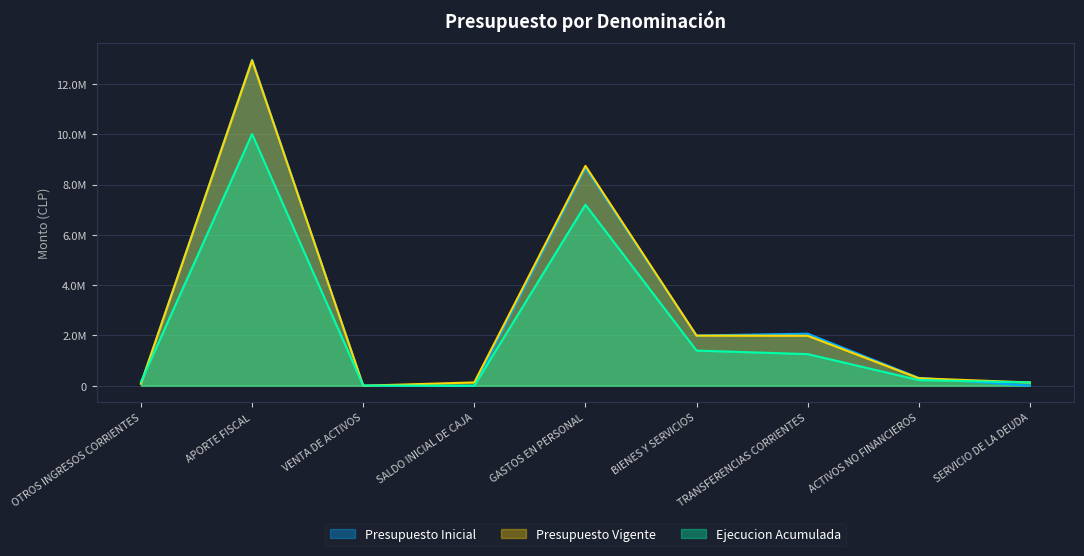

The Presupuesto Vigente series shows 12939149 at APORTE FISCAL. True or false?

True